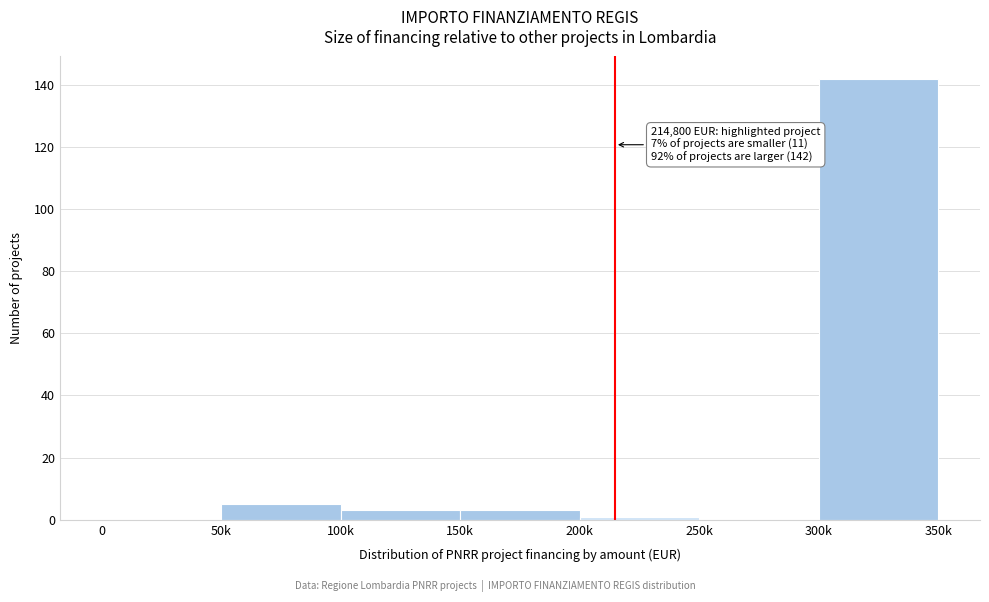

Which category has the highest value across all series?

300k